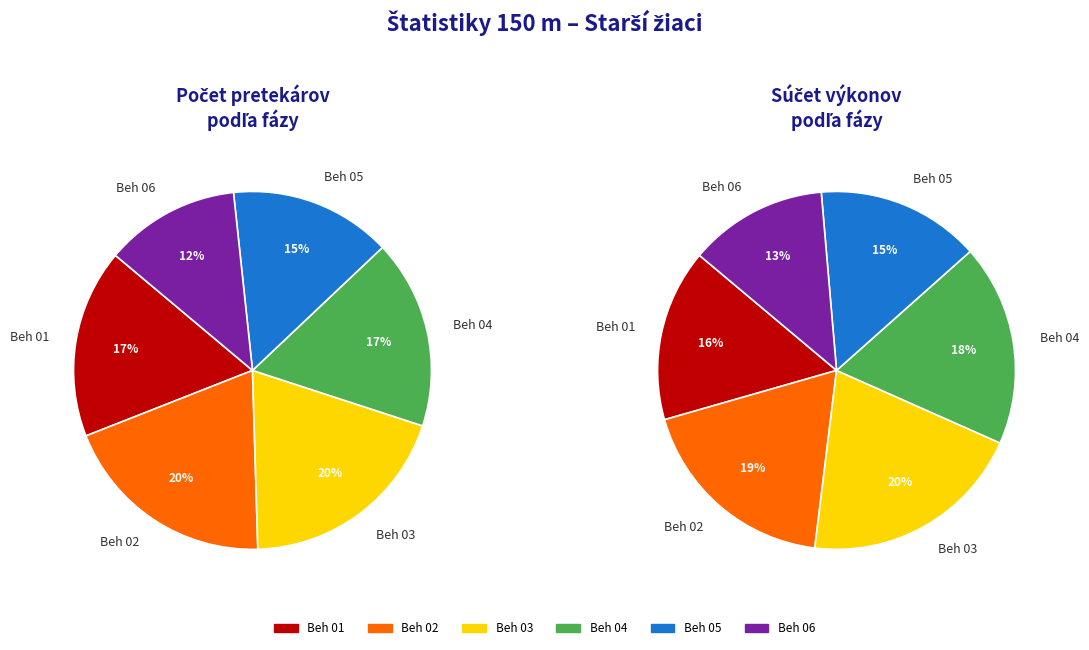

Approximately how many times larger is the value at Beh 01 compared to Beh 02?

1.0